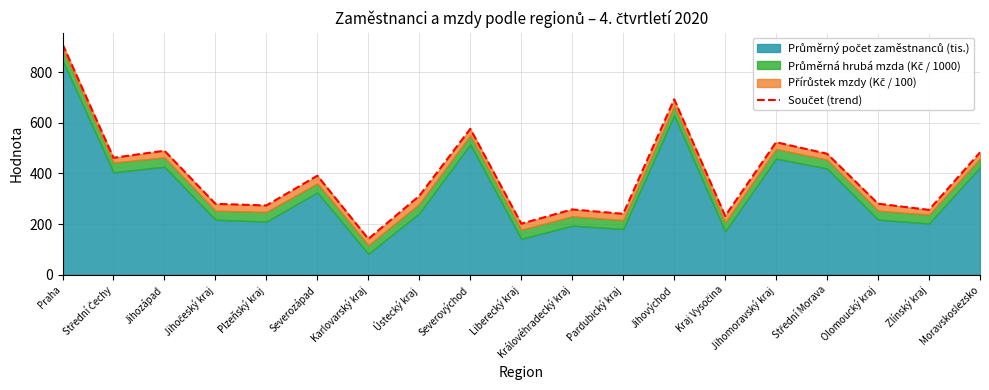

What is the average value?

393.7